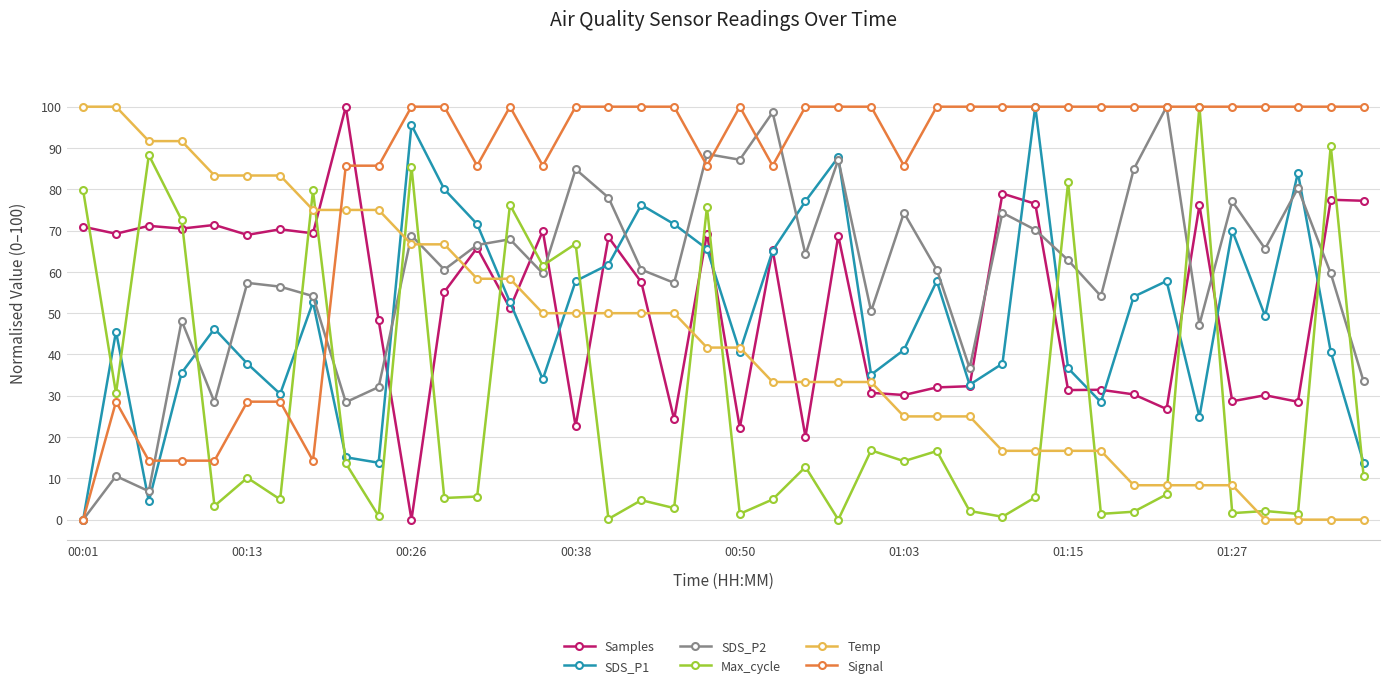

What is the highest value of the Max_cycle series?

100.0